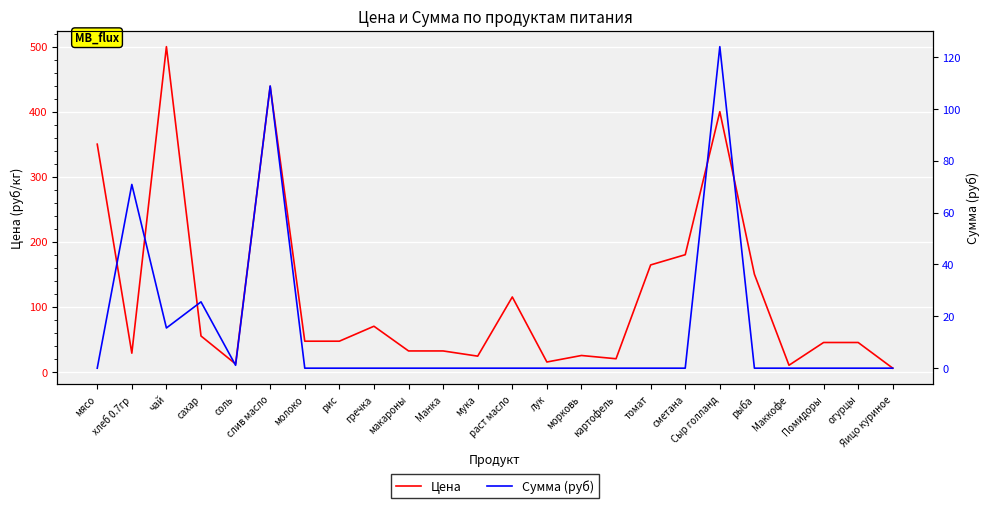

What is the maximum value for Сумма (руб)?

124.0